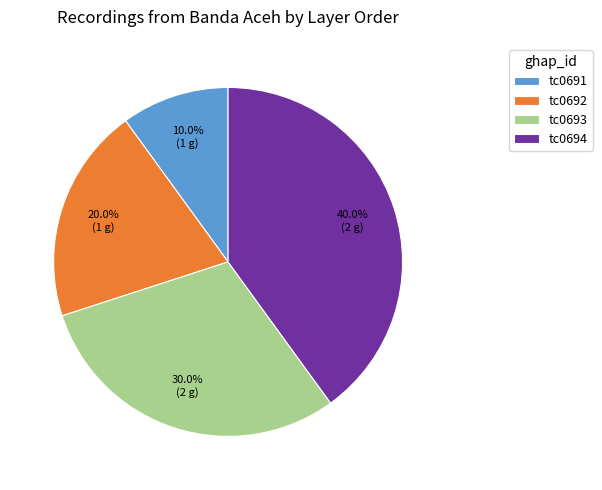

How many slices are in this pie chart?

4